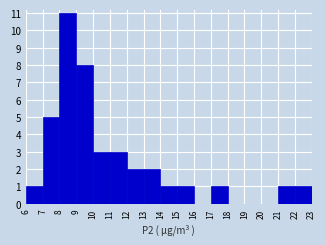

What is the height of the bar covering 17 to 18 on the x-axis? The values are not printed on the chart, so give them approximately, as read against the axis.

1